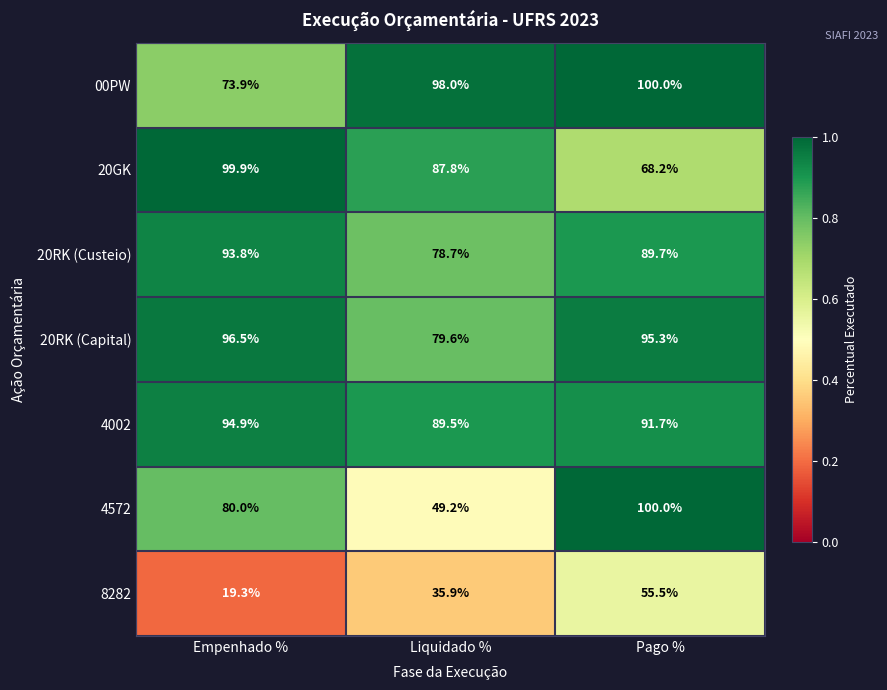

Is it true that 20GK equals 87.8 at Liquidado %?

True